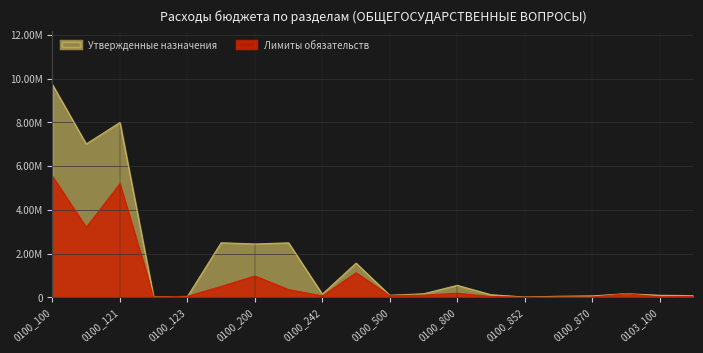

The chart shows a value of 169923.3 at 0100_880. True or false?

True